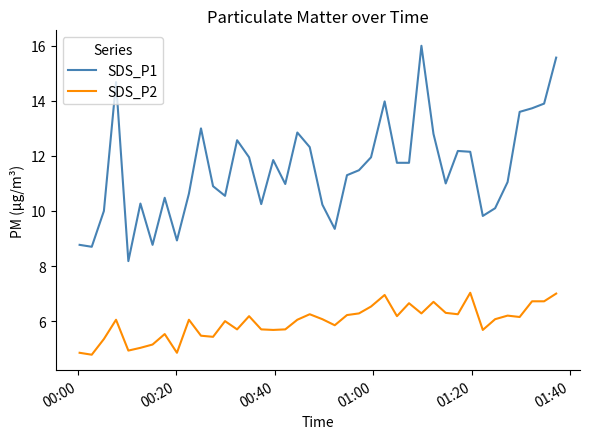

Is this an area chart (filled region under the line)?

No